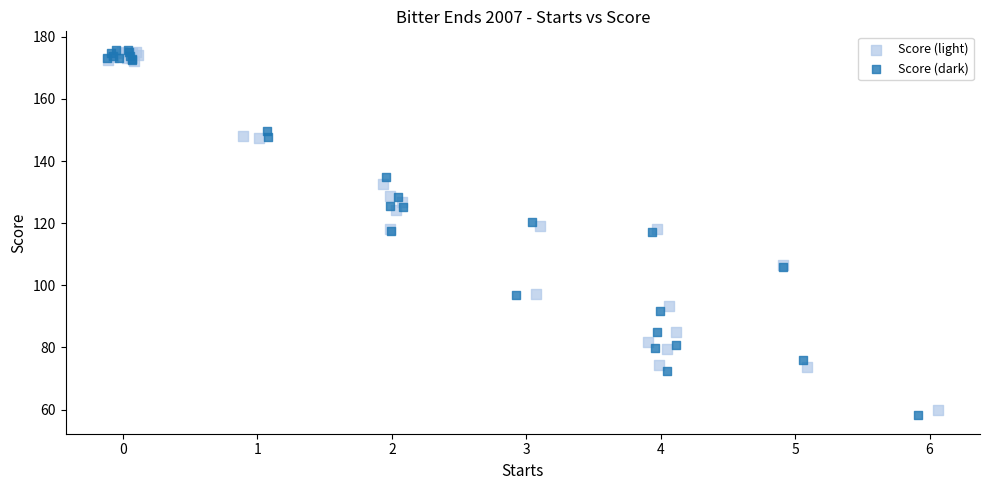

Which series has the largest Y range (max minus min)?

Score (dark)